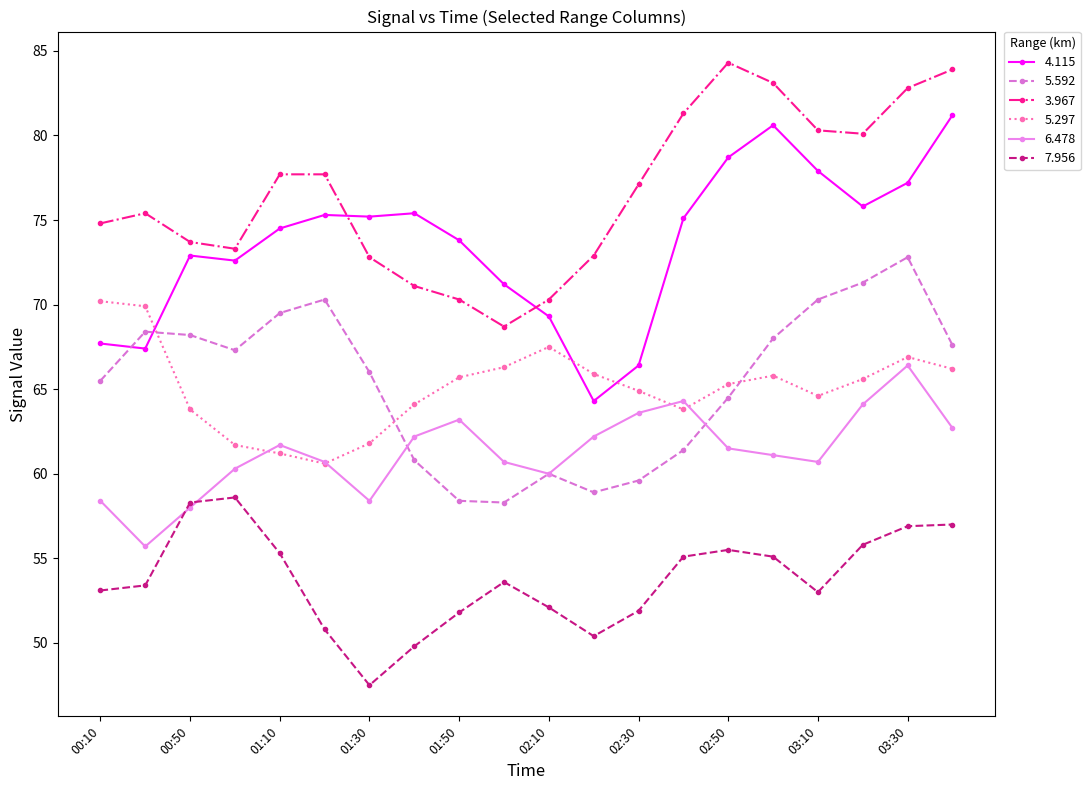

At how many categories does at least one series exceed 63?

20